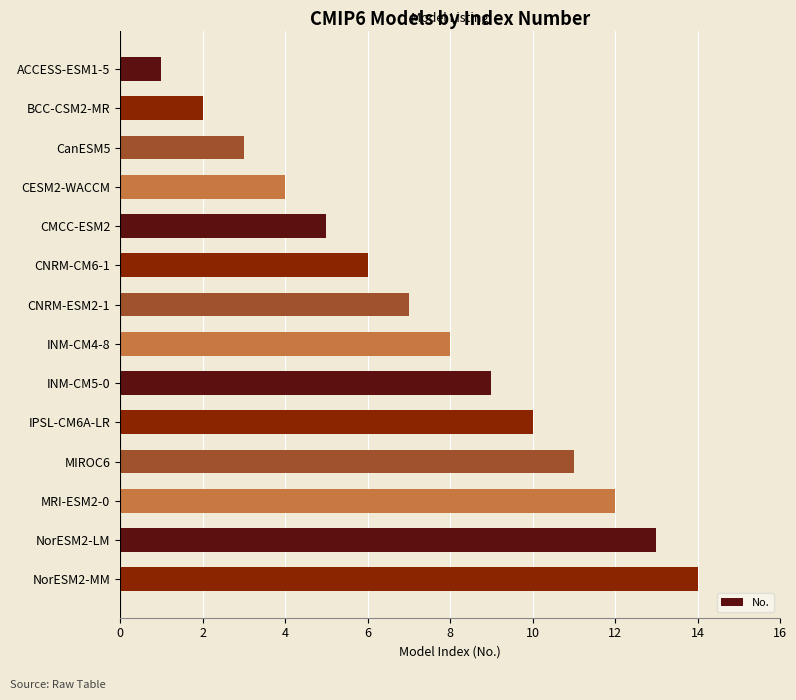

Rank the categories by value from highest to lowest.

NorESM2-MM, NorESM2-LM, MRI-ESM2-0, MIROC6, IPSL-CM6A-LR, INM-CM5-0, INM-CM4-8, CNRM-ESM2-1, CNRM-CM6-1, CMCC-ESM2, CESM2-WACCM, CanESM5, BCC-CSM2-MR, ACCESS-ESM1-5